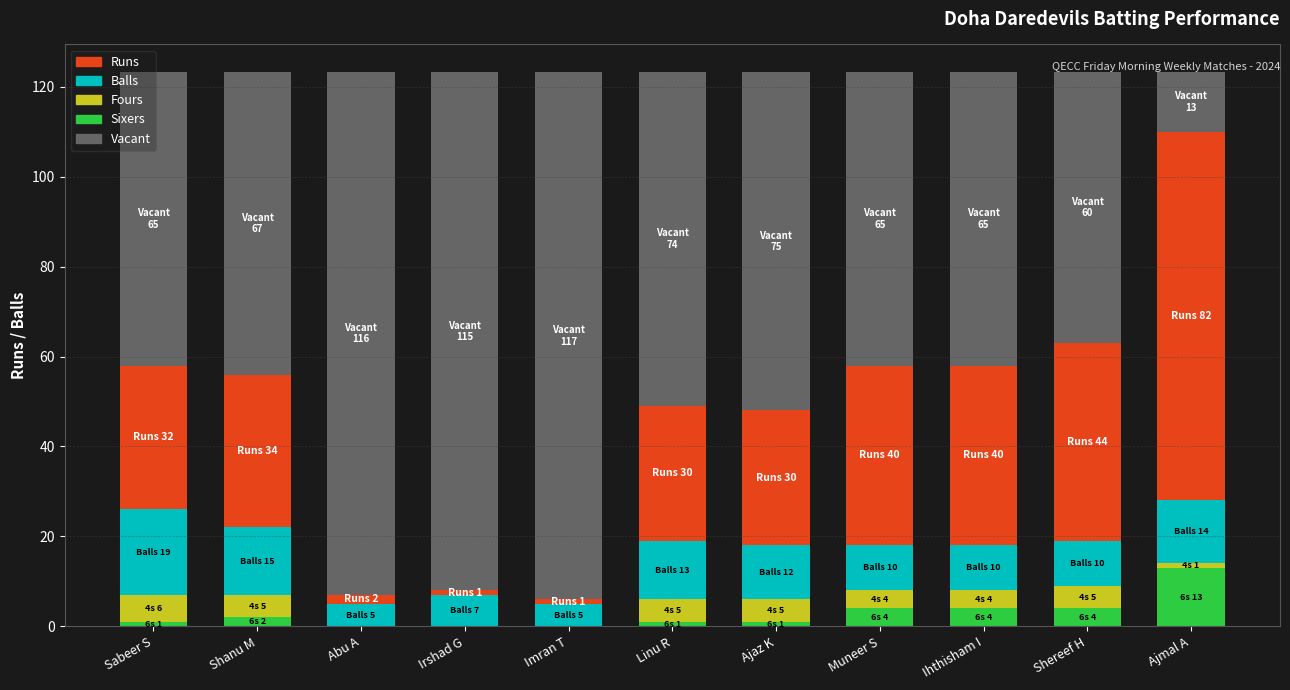

What is the total value across all series at Shereef H?

123.2